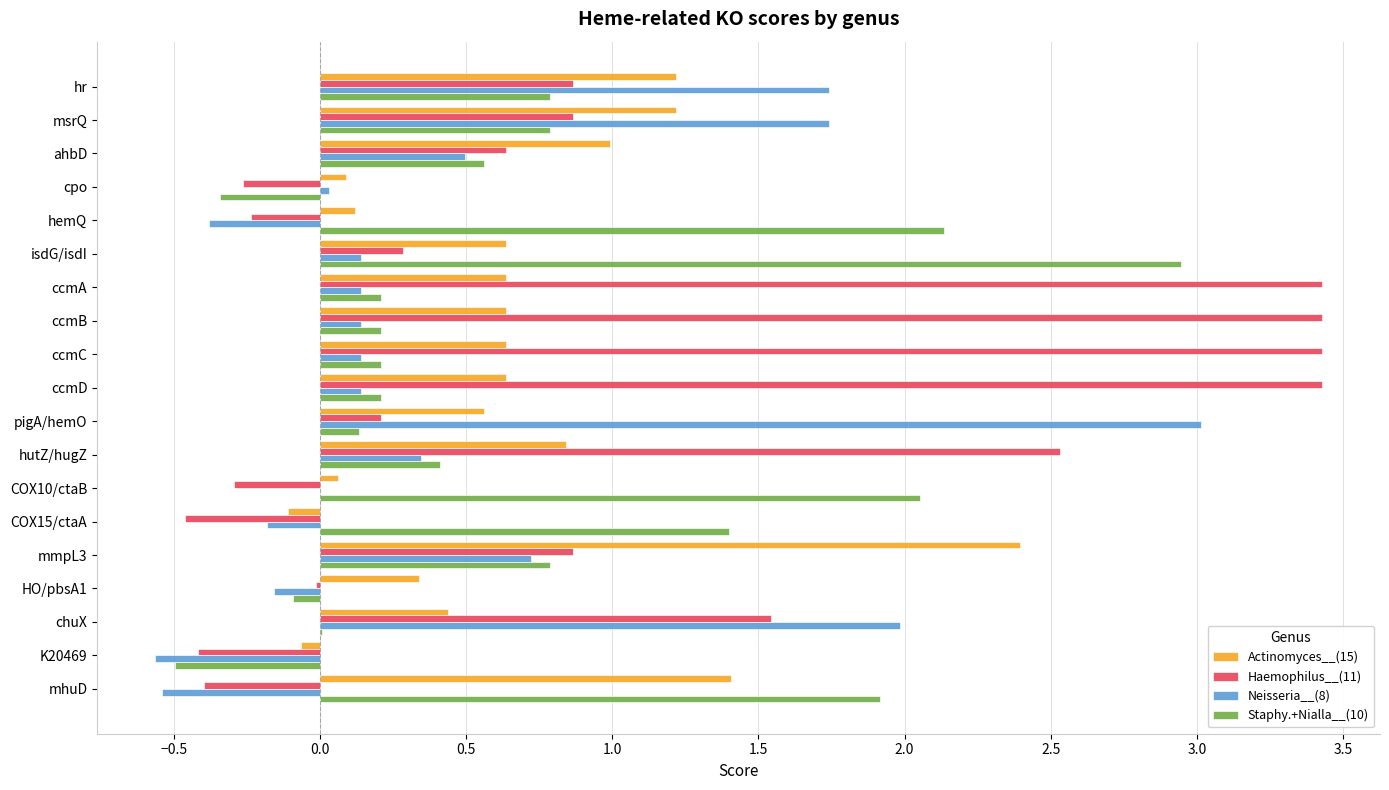

How many data points in Actinomyces__(15) are above 0?

17